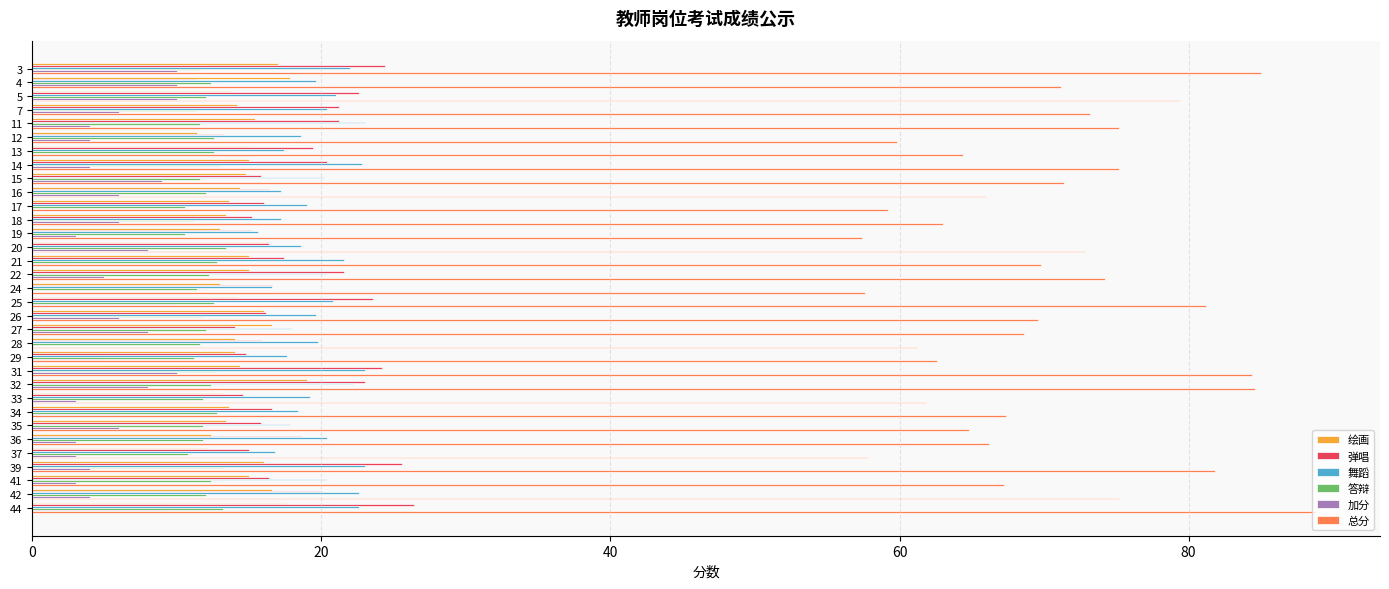

What is the sum of all 弹唱 values?

605.0